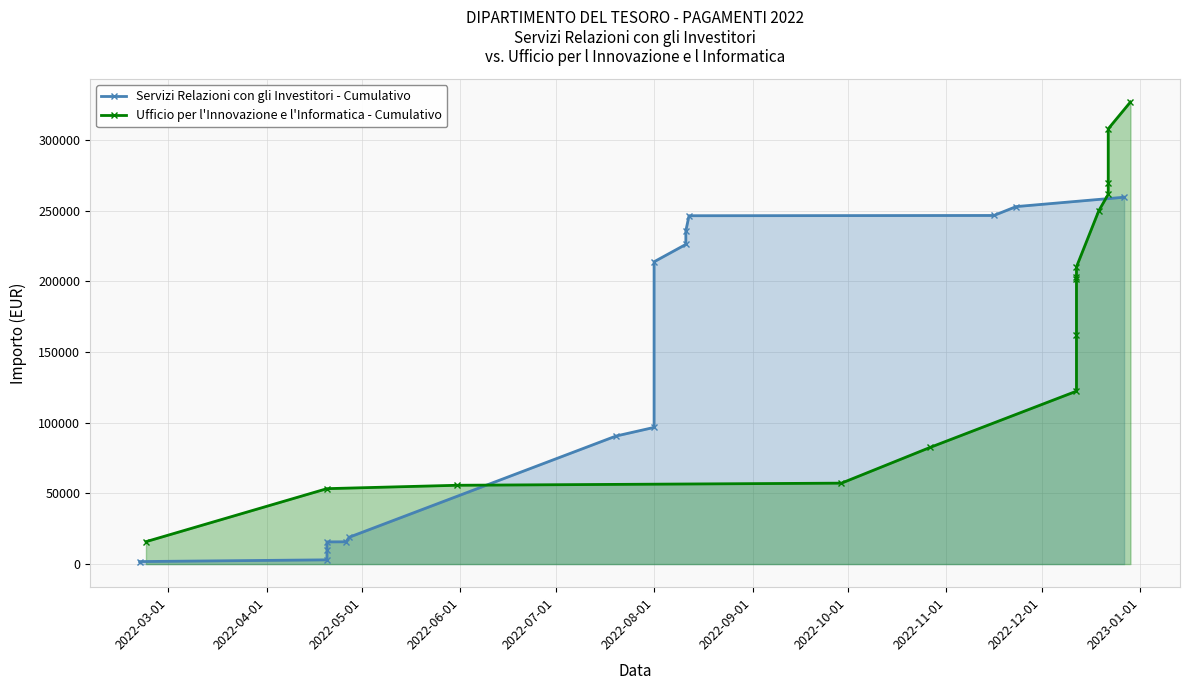

What is the label of the 4th point from the left?

2022-06-01